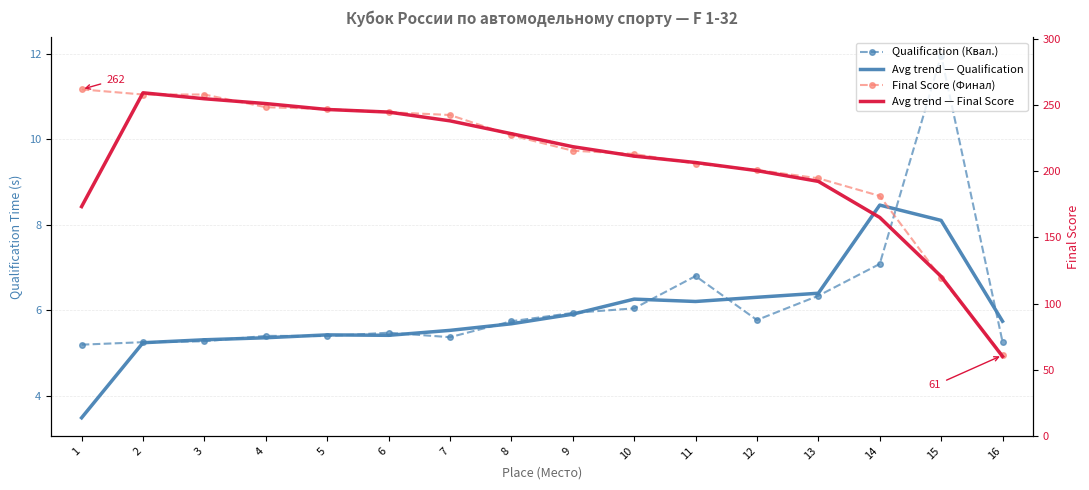

What is the difference between the second highest and second lowest values in the Avg trend — Final Score series?

134.3